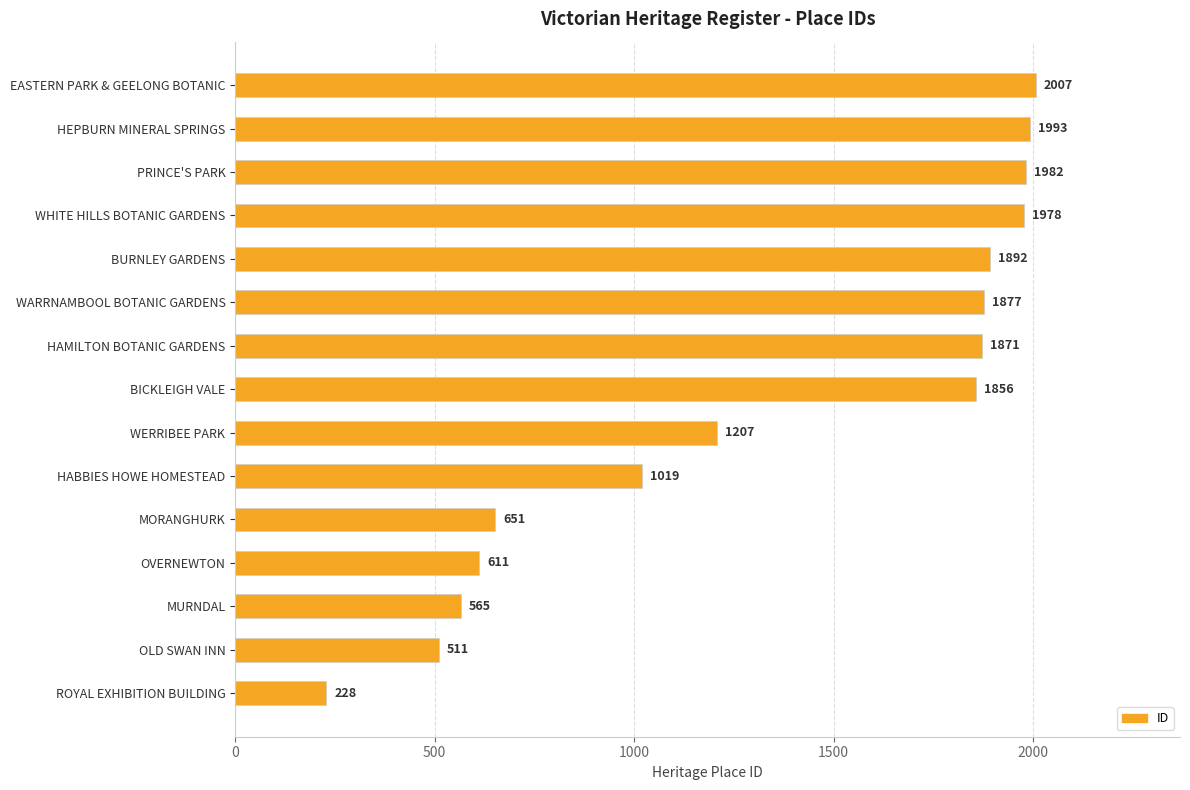

Where is the data nearest to the value 1117?

WERRIBEE PARK